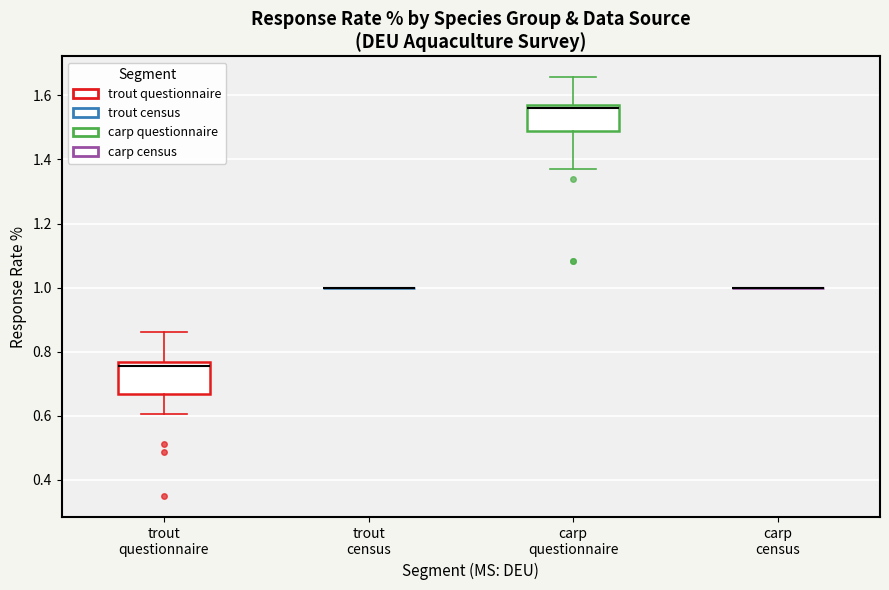

Reading left to right, transcribe this box plot: for each box, give where its median line is, the range the box spans, and where its two whiskers end, as read against the y-axis. The values are not printed on the chart, so give them approximately, as read against the axis.

trout questionnaire: median 0.76 (just below the box's upper edge), box 0.66 to 0.76, whiskers 0.60 to 0.86
trout census: box collapsed to a line at 1.00, whiskers 1.00 to 1.00
carp questionnaire: median 1.56 (just below the box's upper edge), box 1.48 to 1.56, whiskers 1.36 to 1.66
carp census: box collapsed to a line at 1.00, whiskers 1.00 to 1.00